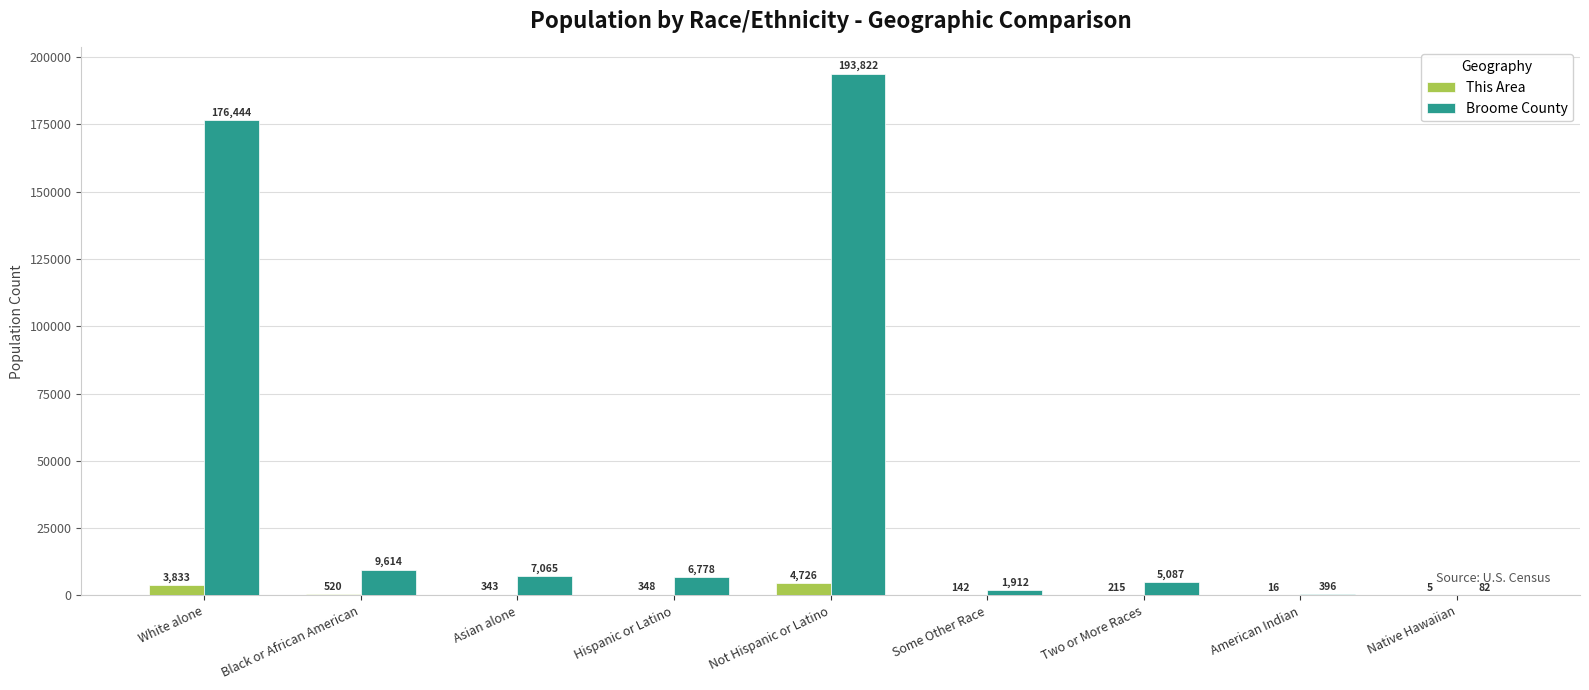

Between White alone and Asian alone, which series saw the biggest shift?

Broome County